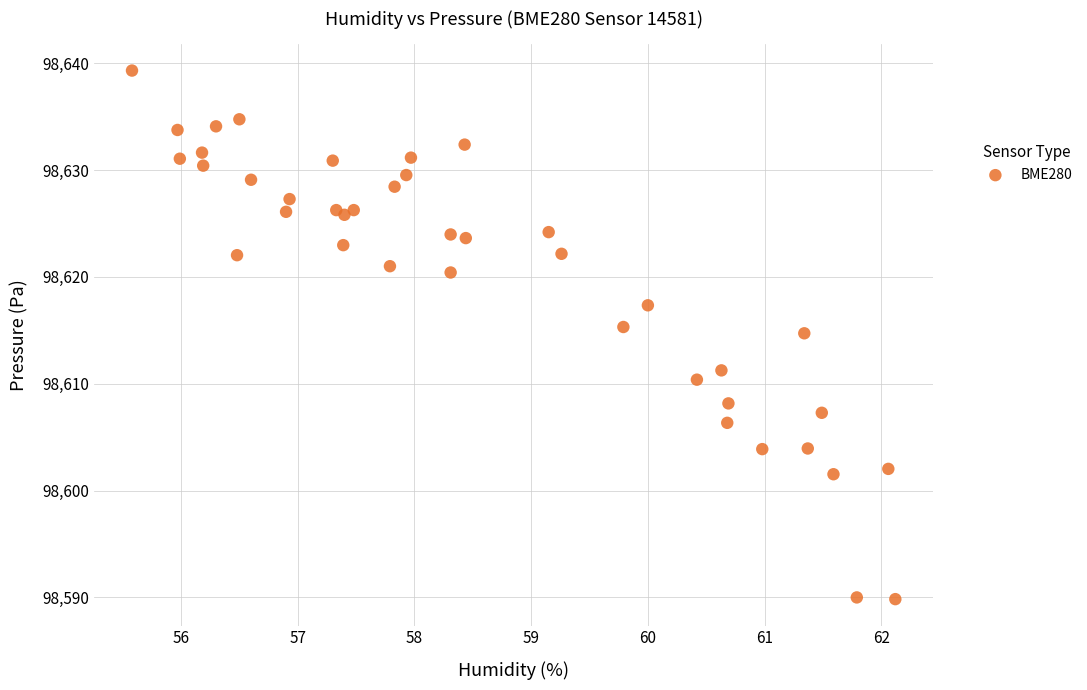

What Y value in the scatter plot is closest to 98614?

98614.7